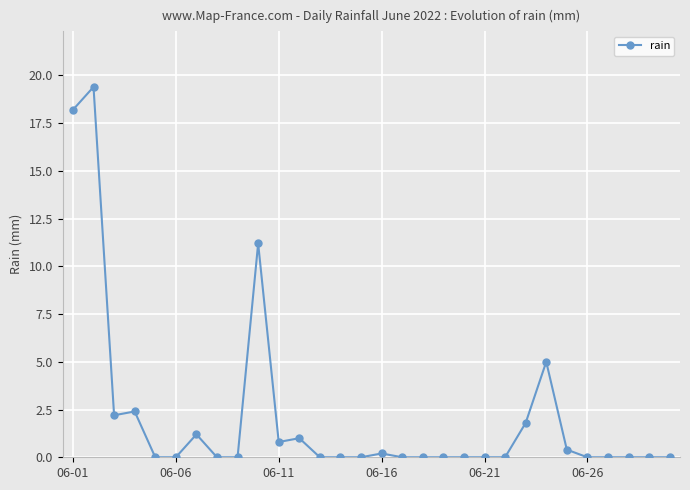

True or false: the data has more than 2 interior local peaks.

True